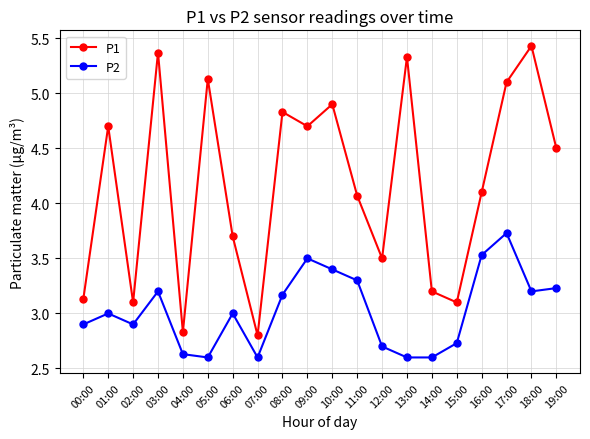

The value of P2 at 17:00 is 3.7. True or false?

True